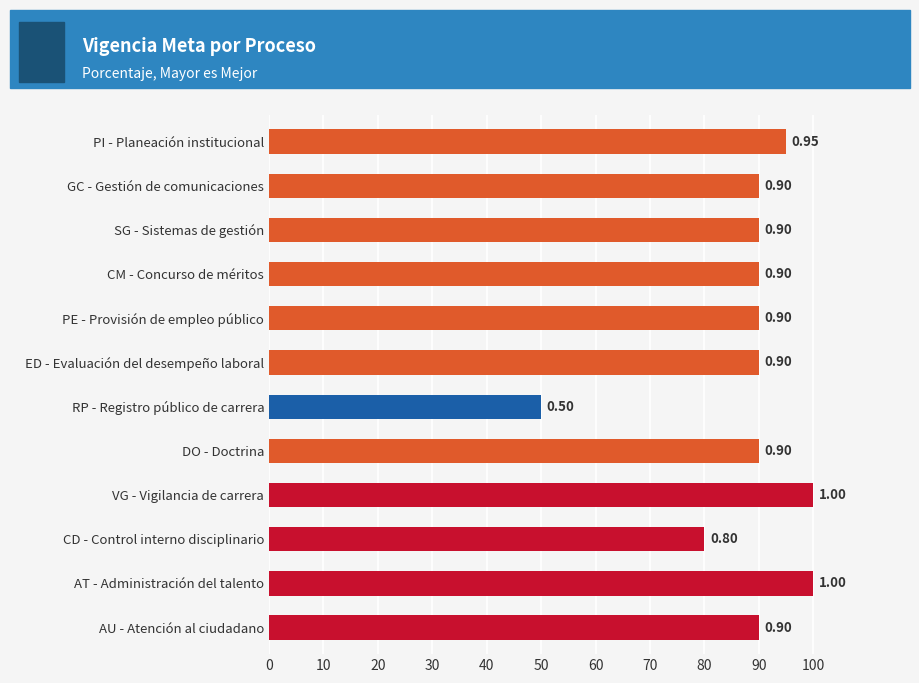

Which label corresponds to the smallest value in the chart?

RP - Registro público de carrera